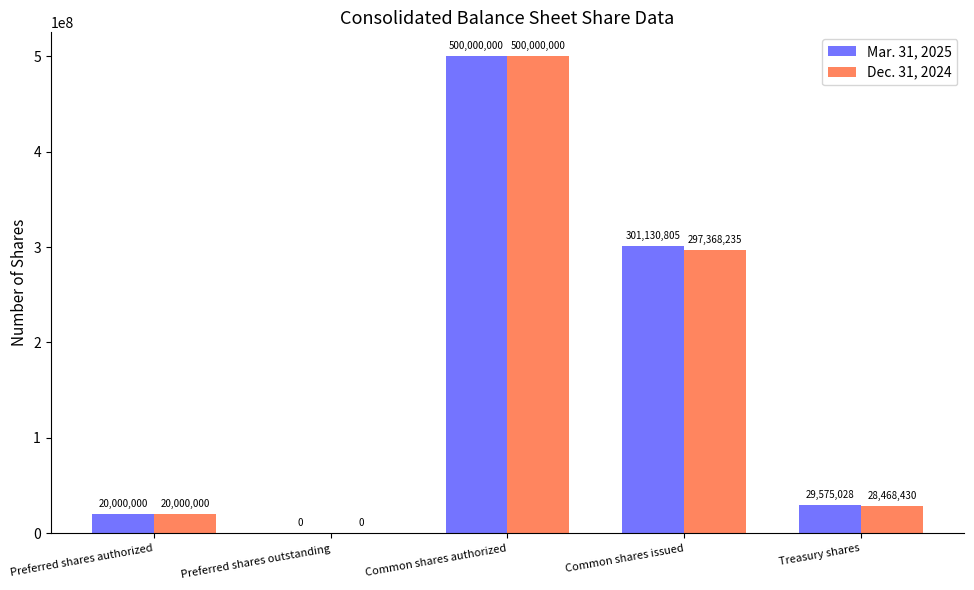

The Mar. 31, 2025 series shows 29575028 at Treasury shares. True or false?

True